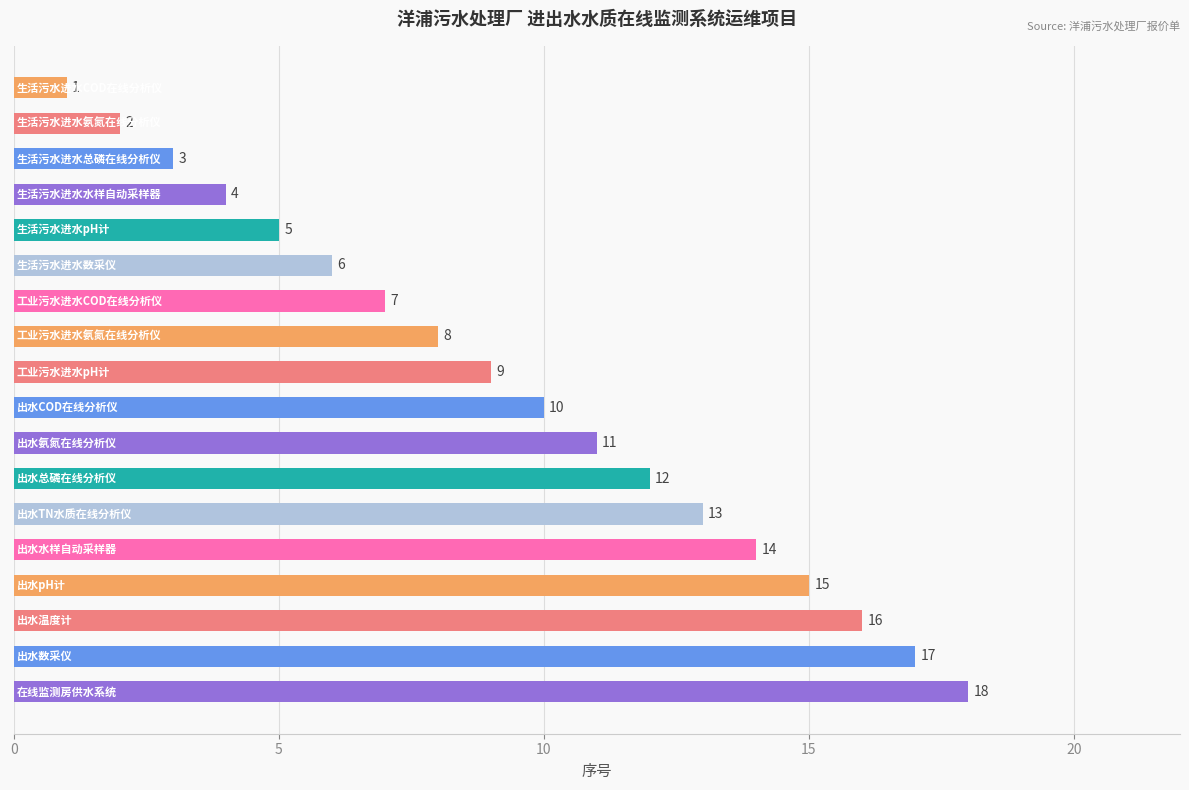

What is the difference between the maximum and minimum values?

17